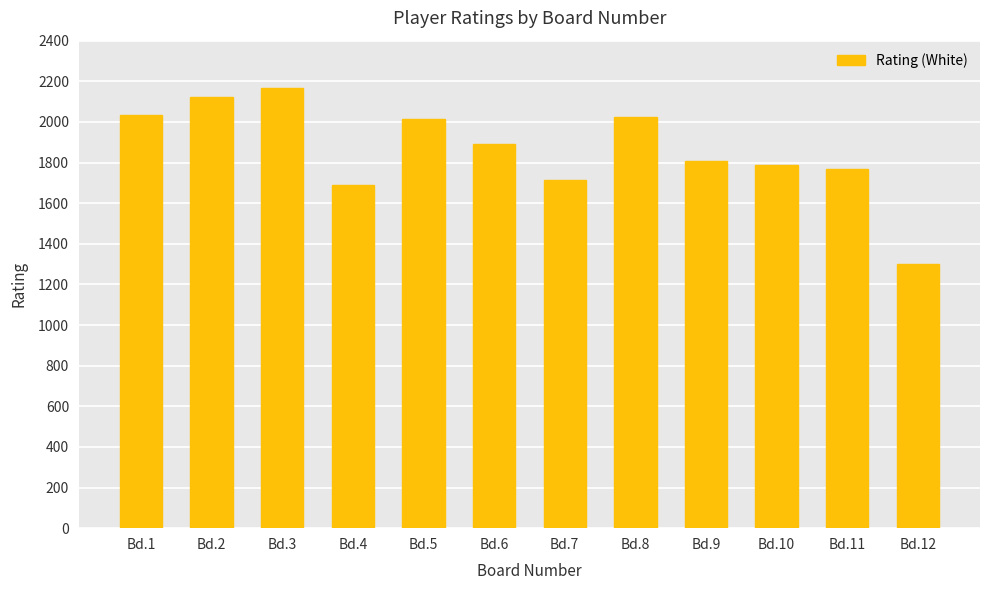

The value at Bd.11 is 2907. True or false?

False